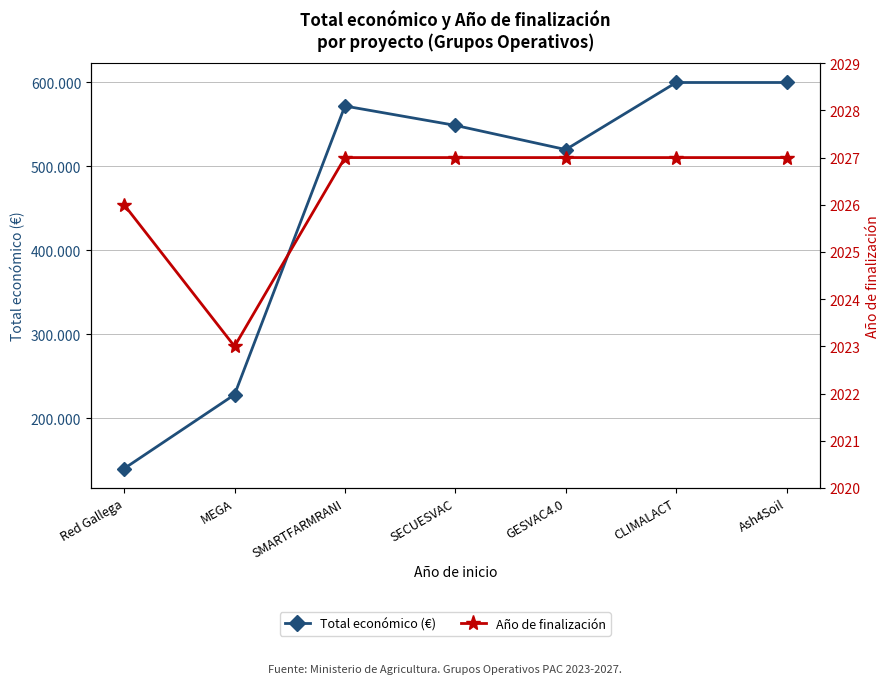

What are all the series names shown in the legend?

Total económico (€), Año de finalización